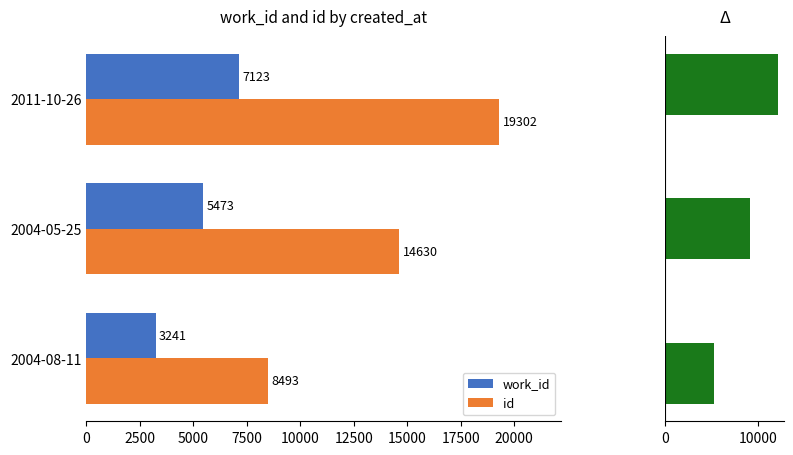

Count the number of categories in the chart.

3